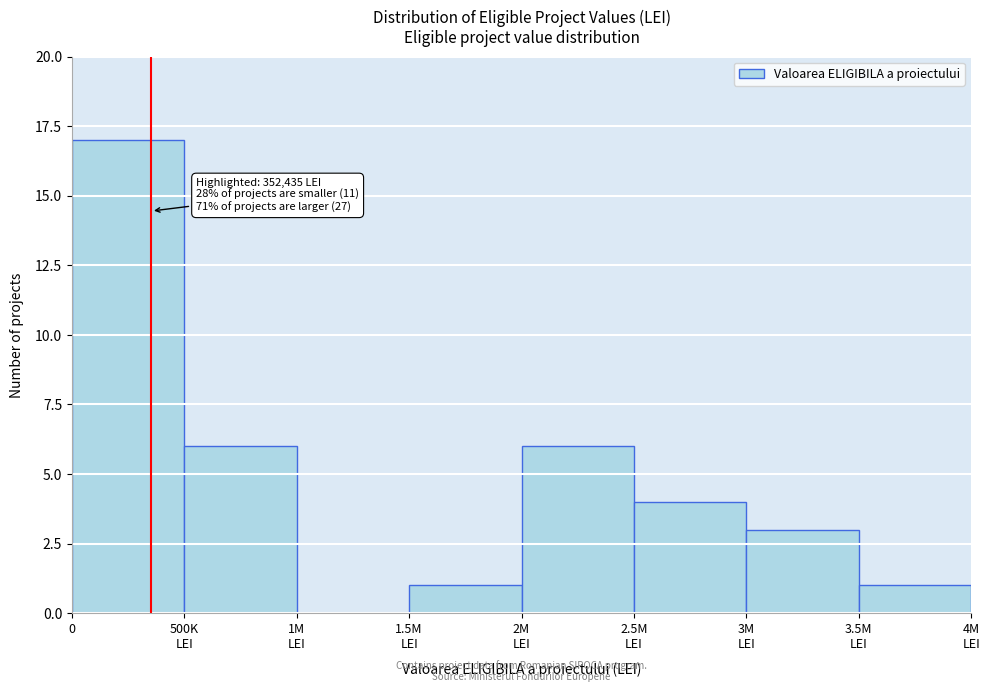

What is the maximum value shown in the chart?

17